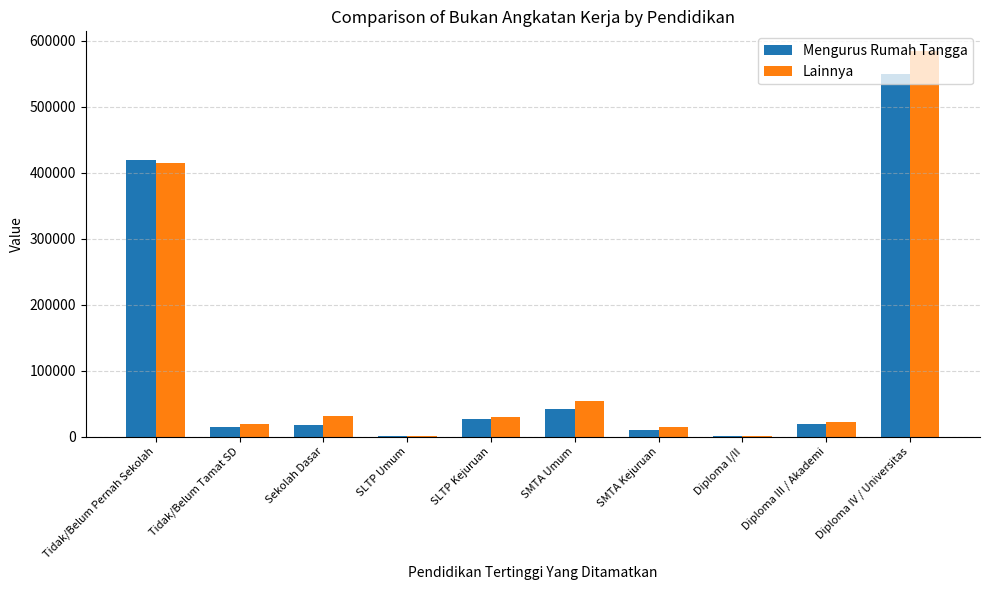

At which category is the sum across all series the highest?

Diploma IV / Universitas